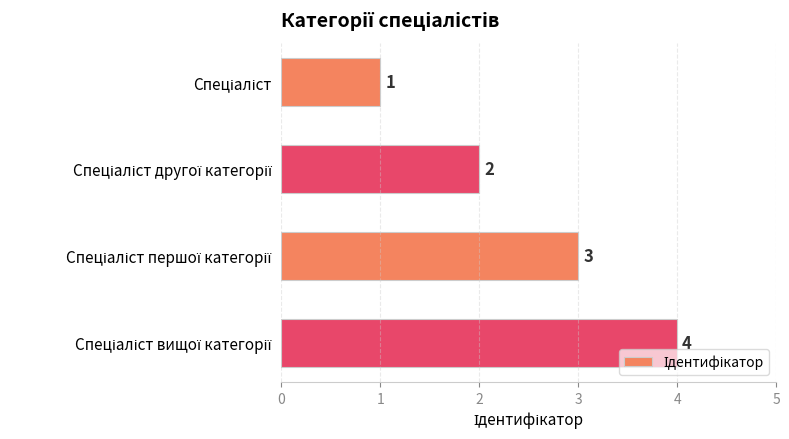

Count the values in the range 2 to 4.

3